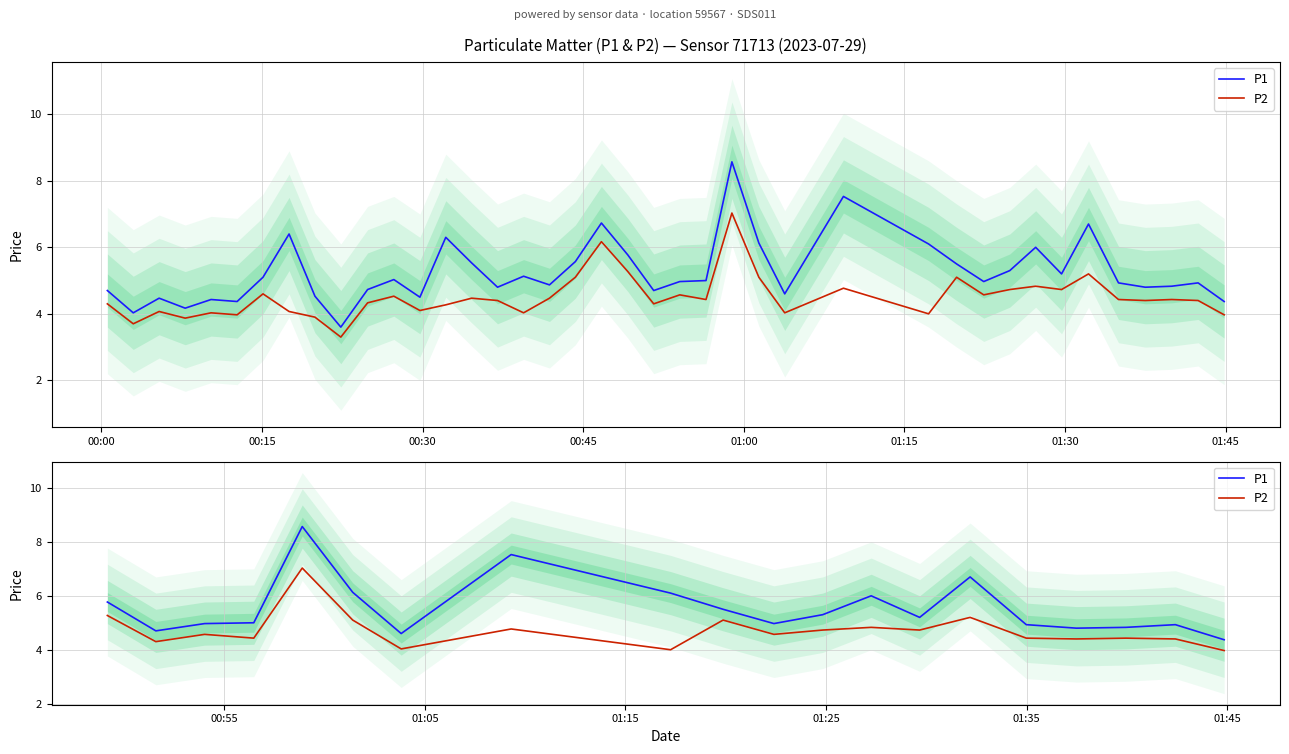

True or false: P2 and P1 cross at least once.

False